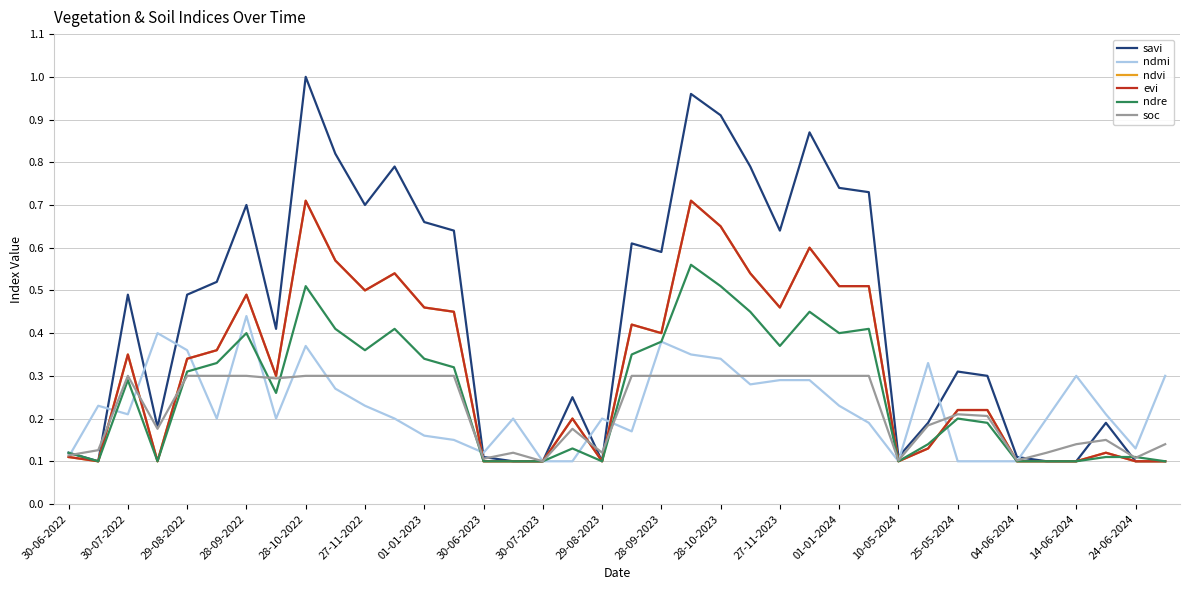

In ndvi, how many points are higher than both neighbors (excluding endpoints)?

9